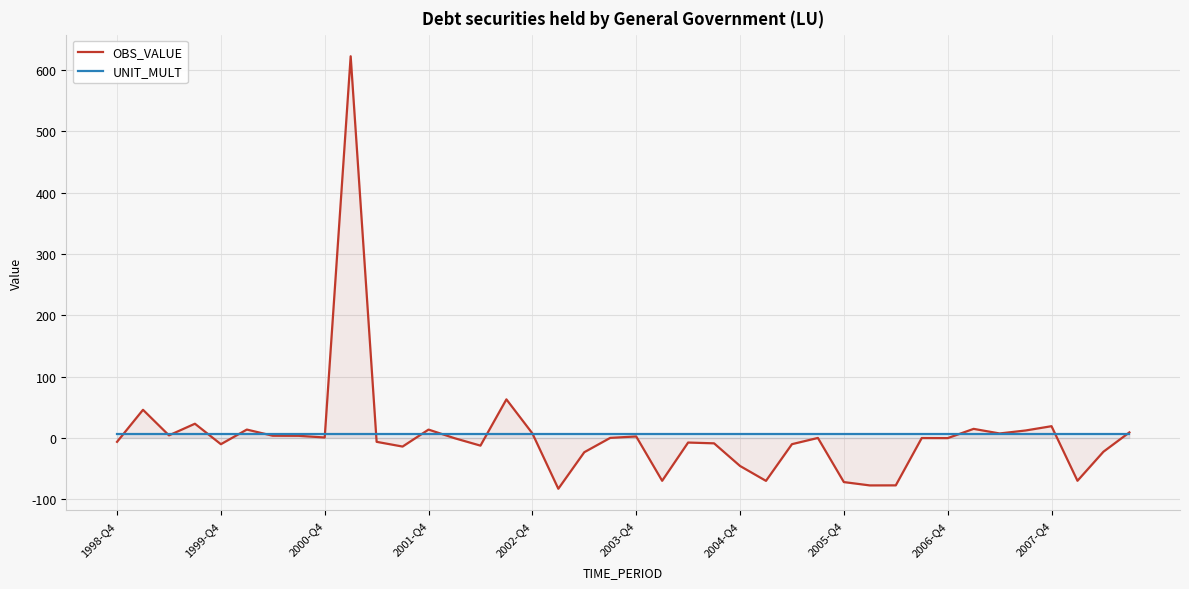

How many intersections are there between OBS_VALUE and UNIT_MULT?

15